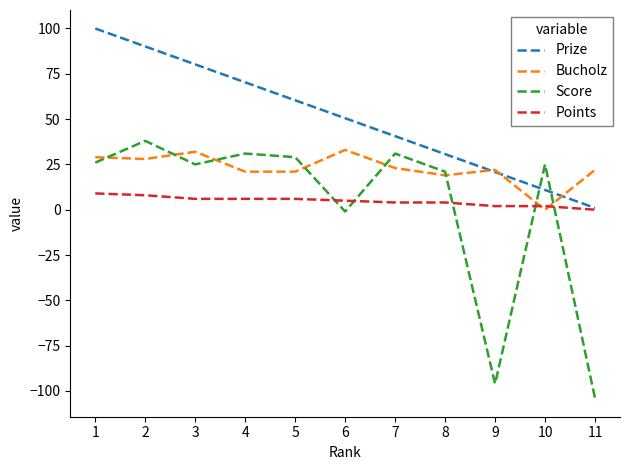

The Points series shows 2.0 at 9. True or false?

True